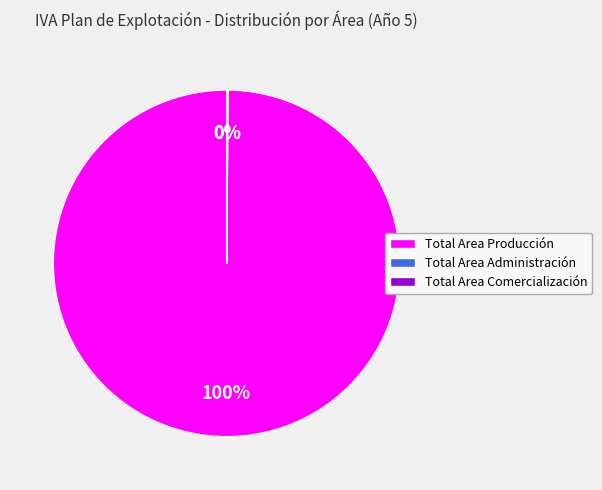

Does Total Area Producción represent more than half of the total?

Yes